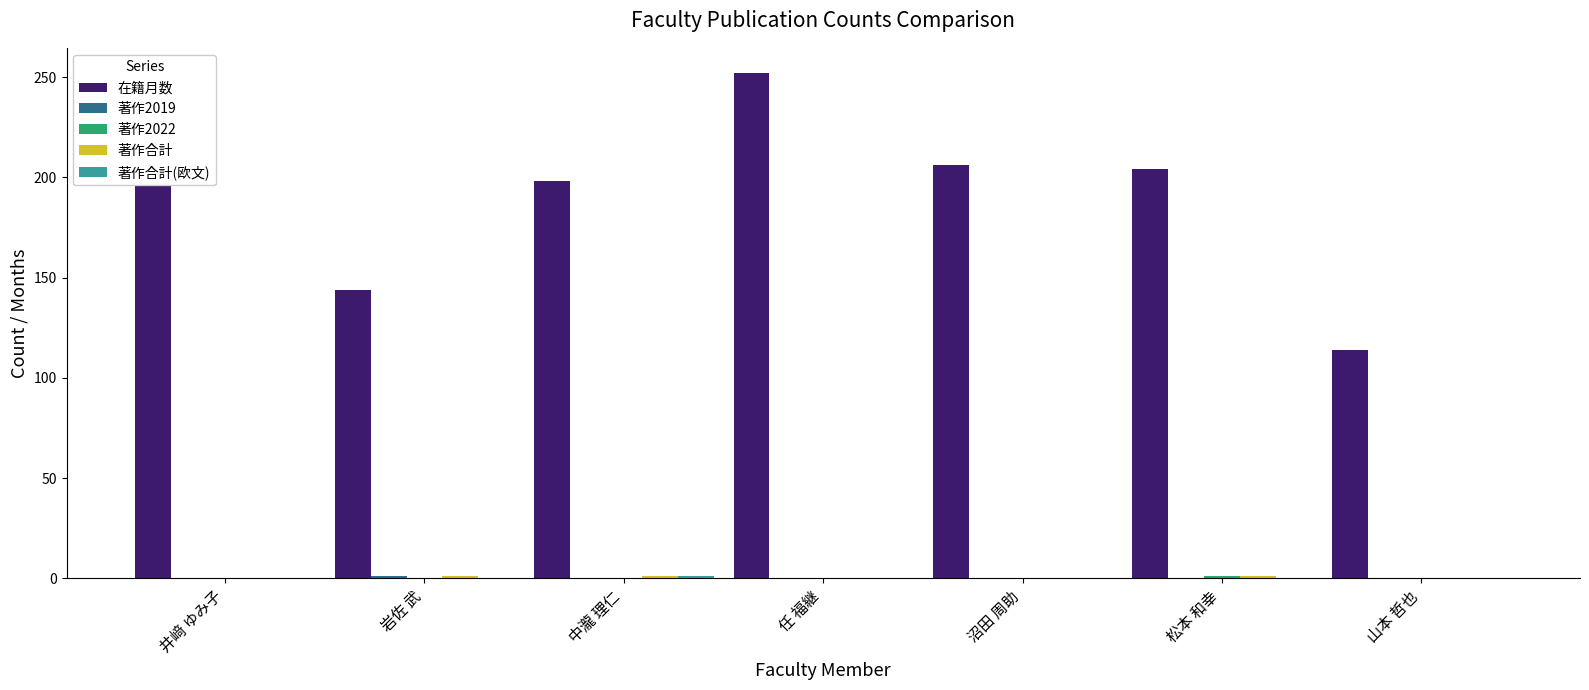

How many 著作2022 values are between 0 and 1?

7